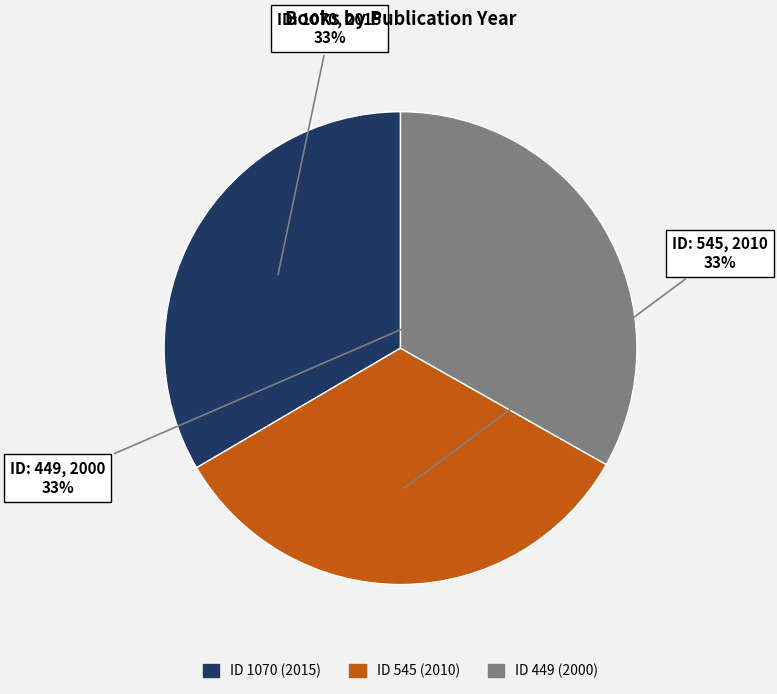

Is there a majority slice in this chart?

No